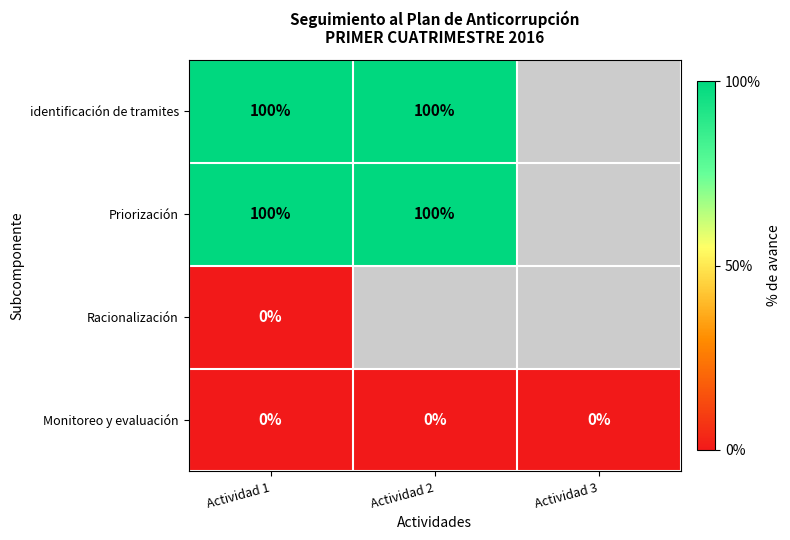

The value of Priorización at Actividad 1 is 100. True or false?

True